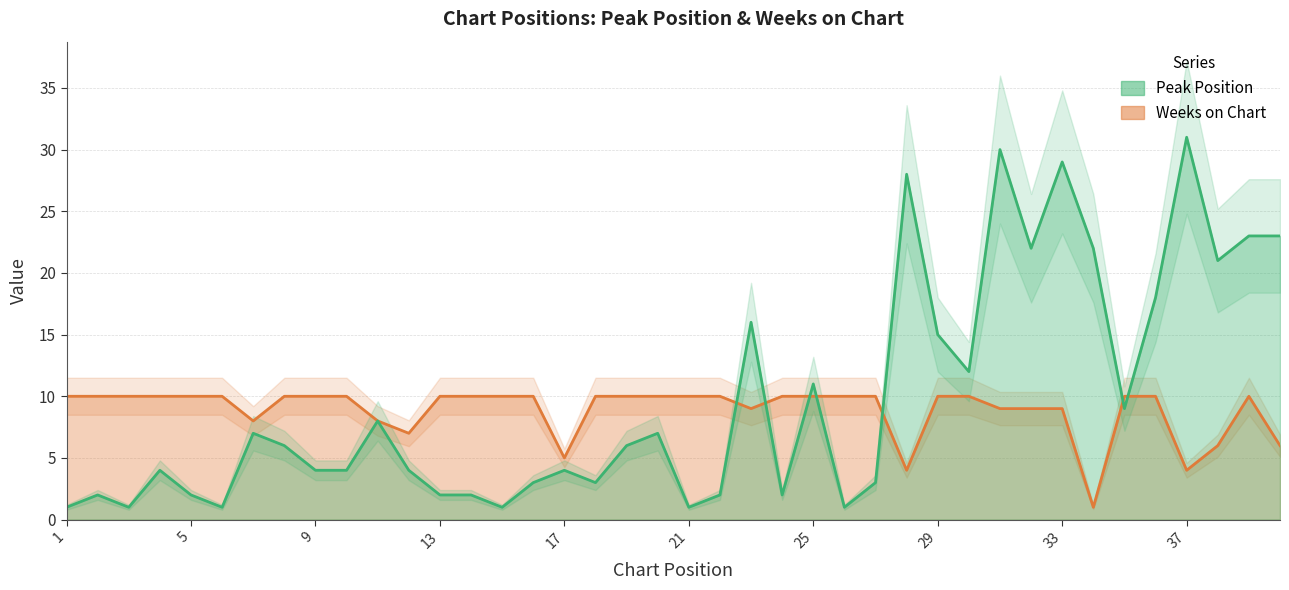

How many intersections are there between Weeks on Chart and Peak Position?

7